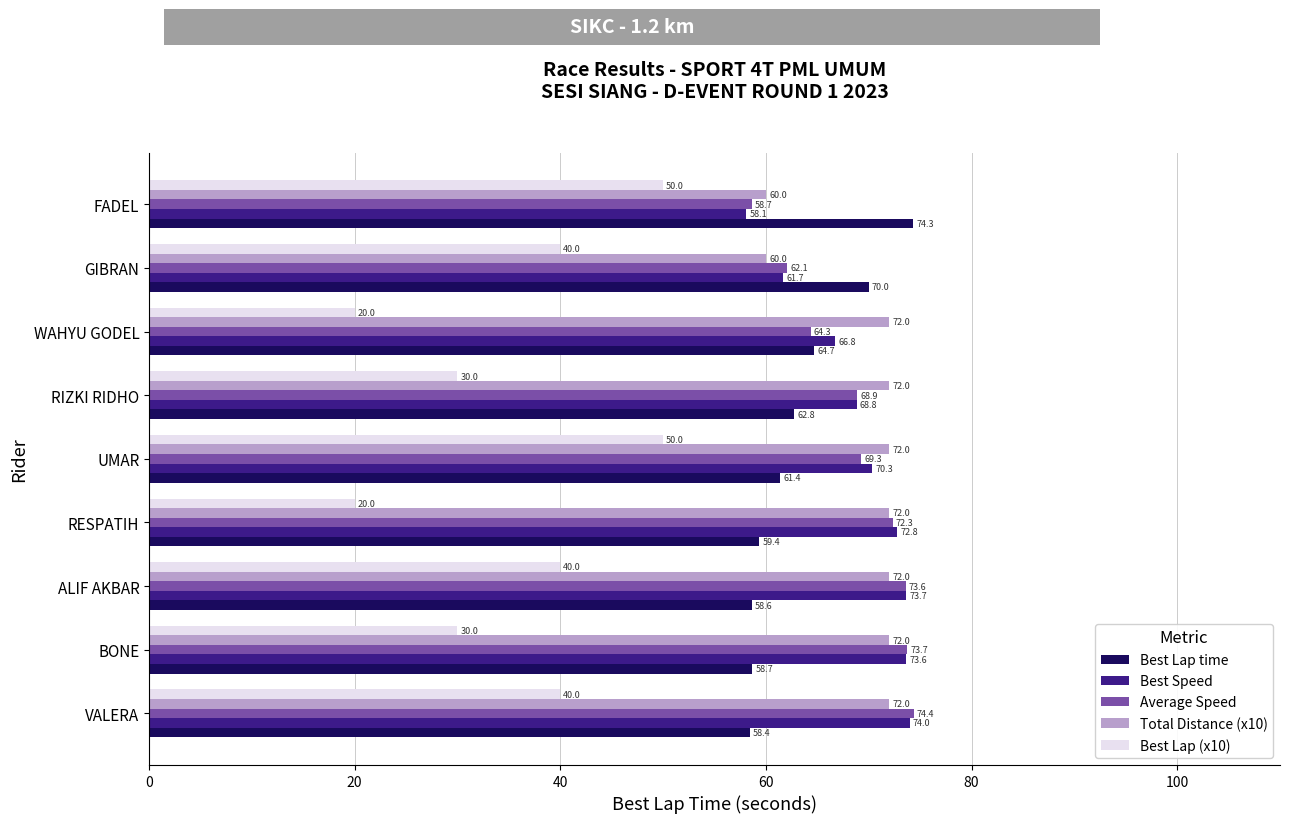

What is the average value of the Best Lap time series?

63.1